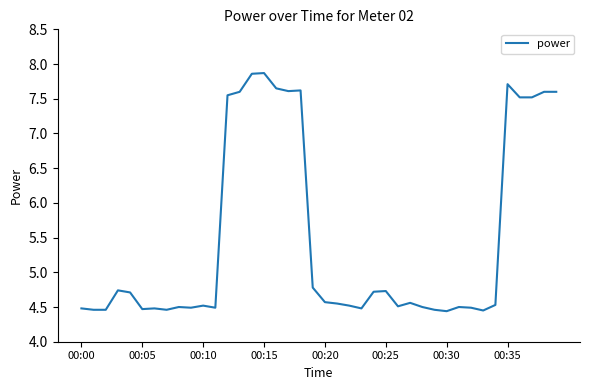

What is the maximum value shown in the chart?

7.9